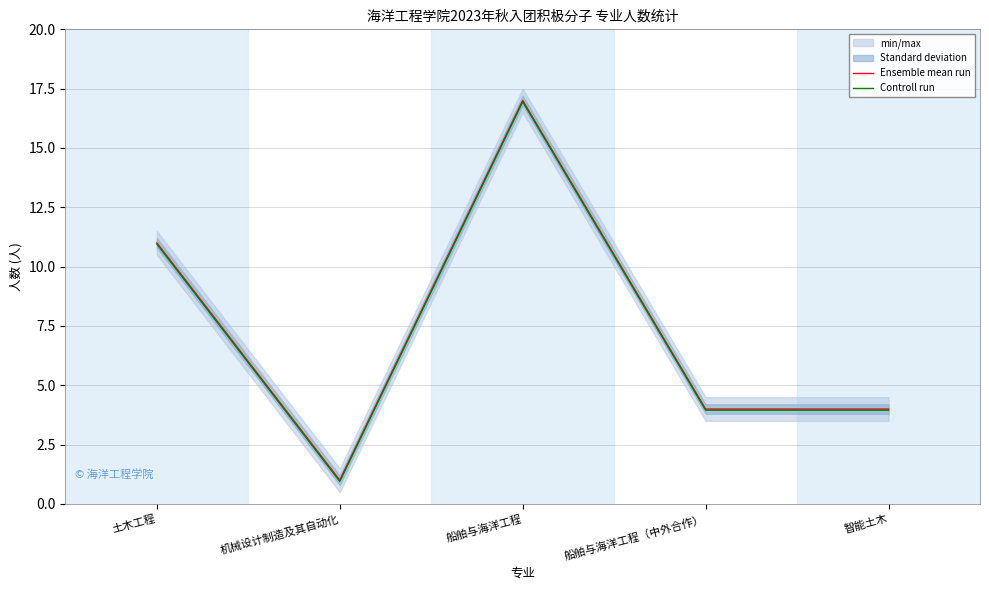

Rank the series by their average value, from highest to lowest.

Ensemble mean run, Controll run